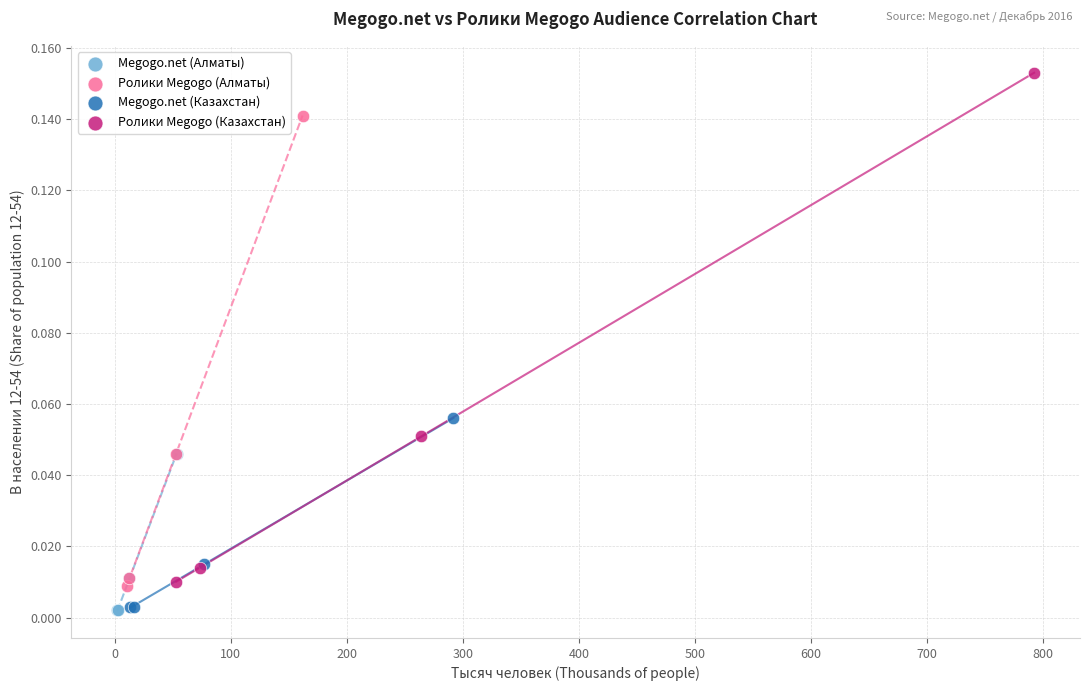

Which series reaches the maximum Y coordinate?

Ролики Megogo (Казахстан)